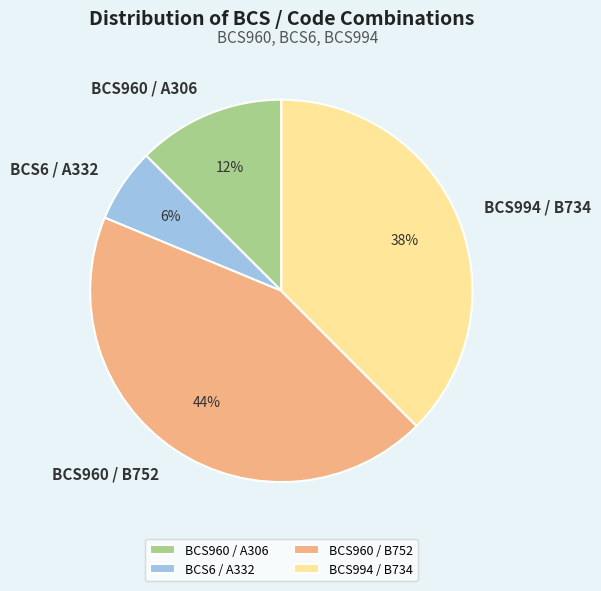

True or false: BCS994 / B734 accounts for 38% of the total.

True